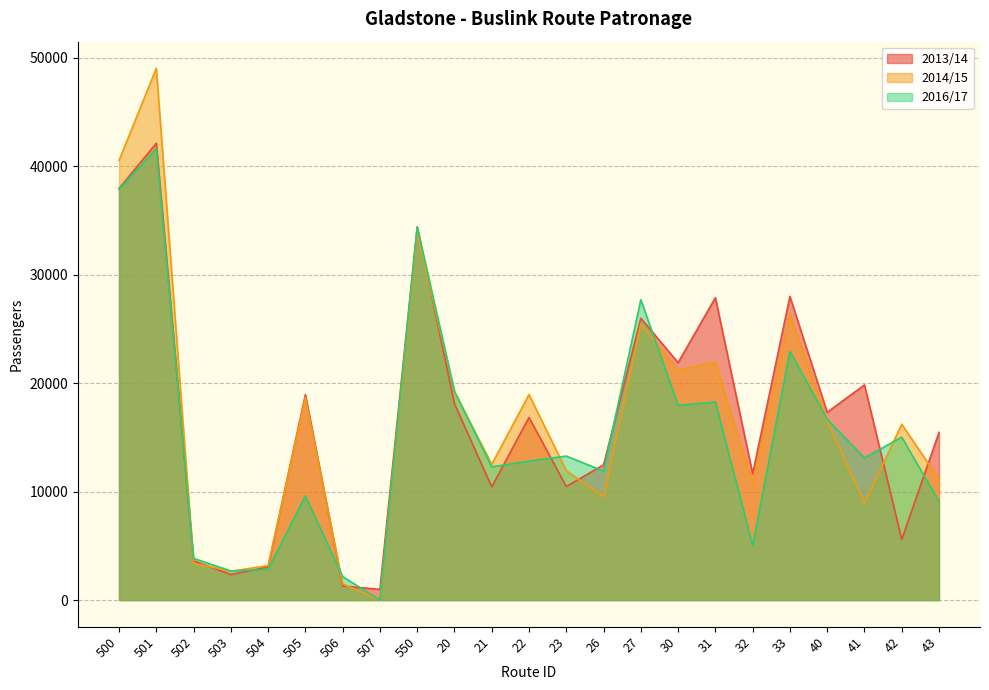

Reading left to right, list all the values displayed in this chart.

2013/14: 500=37961	501=42137	502=3627	503=2348	504=3063	505=18954	506=1296	507=987	550=34411	20=18098	21=10444	22=16848	23=10474	26=12478	27=26000	30=21898	31=27892	32=11650	33=28008	40=17321	41=19843	42=5591	43=15464
2014/15: 500=40546	501=49052	502=3401	503=2655	504=3185	505=18684	506=1490	507=0	550=33905	20=19194	21=12529	22=18956	23=11933	26=9508	27=25473	30=21225	31=21936	32=10759	33=26357	40=16525	41=8939	42=16222	43=11138
2016/17: 500=37886	501=41654	502=3851	503=2685	504=2840	505=9602	506=2170	507=0	550=34420	20=19259	21=12287	22=12820	23=13282	26=11901	27=27702	30=17959	31=18266	32=5029	33=22928	40=16686	41=13108	42=15028	43=9085